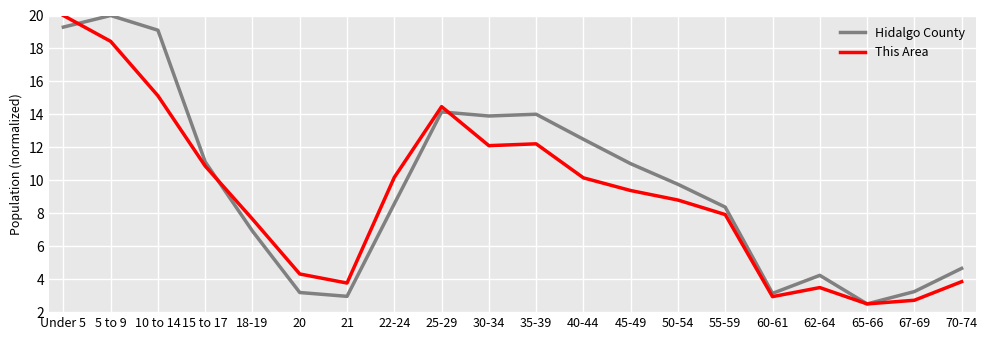

What is the difference between the maximum and minimum values in the This Area series?

17.5